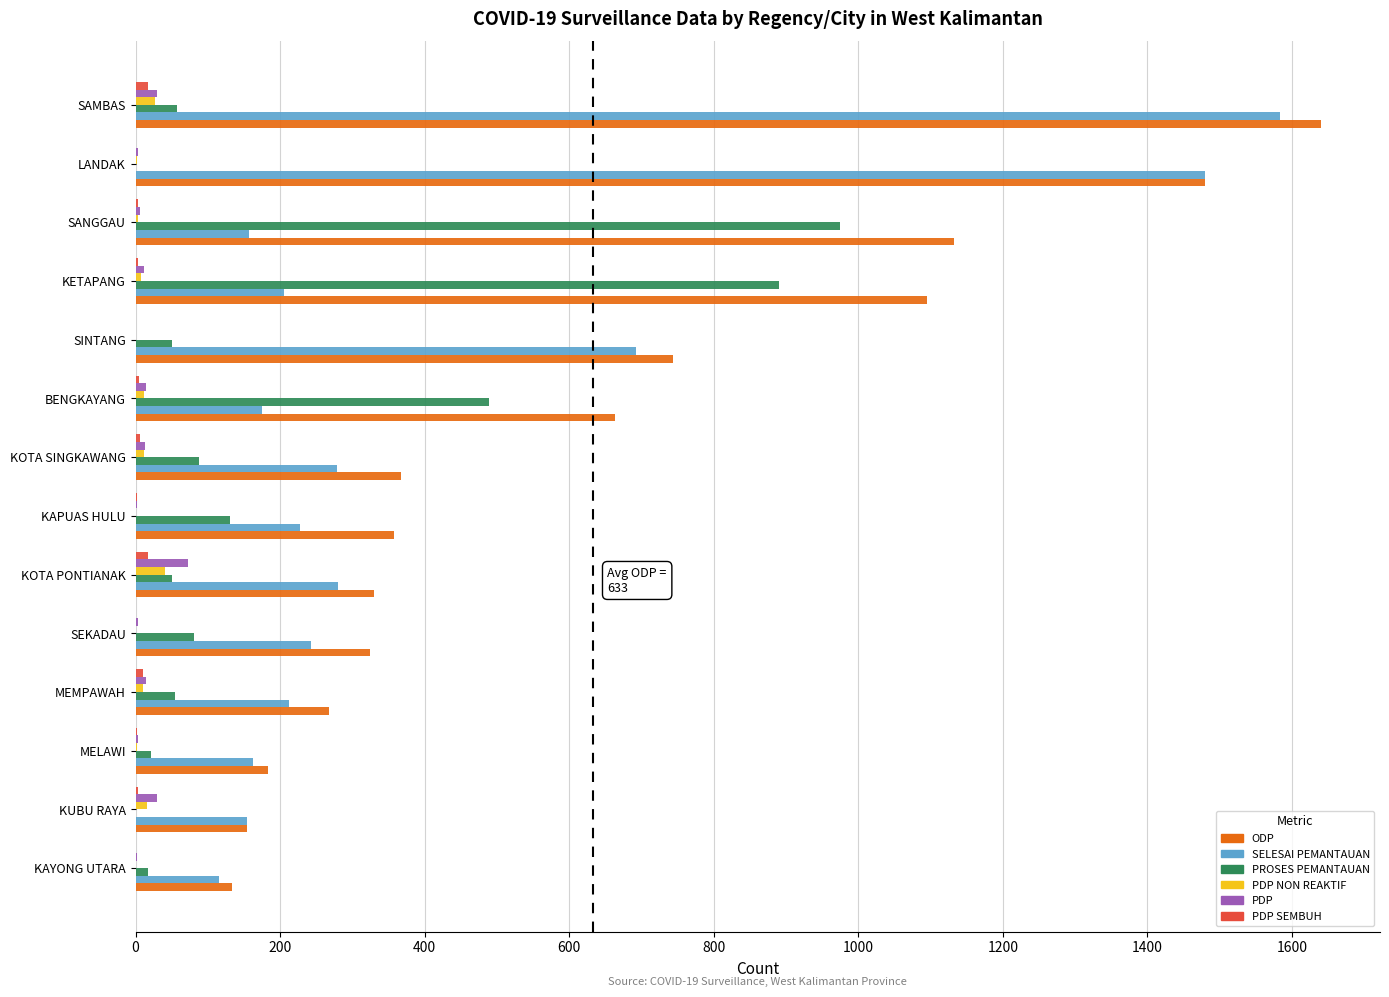

Which category has the highest value in the SELESAI PEMANTAUAN series?

SAMBAS